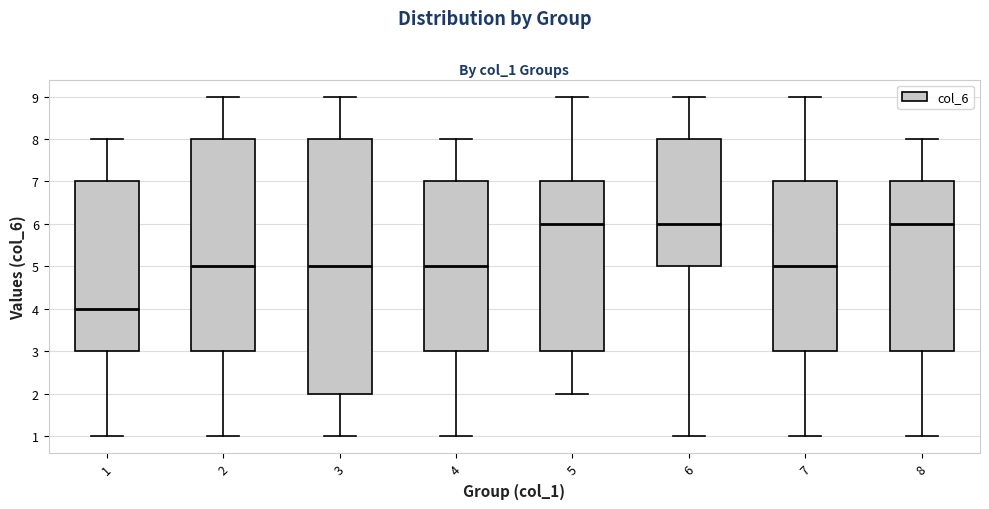

Reading left to right, read every box against the y-axis: the position of its median line, the range the box covers, and the ends of its whiskers. The values are not printed on the chart, so give them approximately, as read against the axis.

1: median 4, box 3 to 7, whiskers 1 to 8
2: median 5, box 3 to 8, whiskers 1 to 9
3: median 5, box 2 to 8, whiskers 1 to 9
4: median 5, box 3 to 7, whiskers 1 to 8
5: median 6, box 3 to 7, whiskers 2 to 9
6: median 6, box 5 to 8, whiskers 1 to 9
7: median 5, box 3 to 7, whiskers 1 to 9
8: median 6, box 3 to 7, whiskers 1 to 8